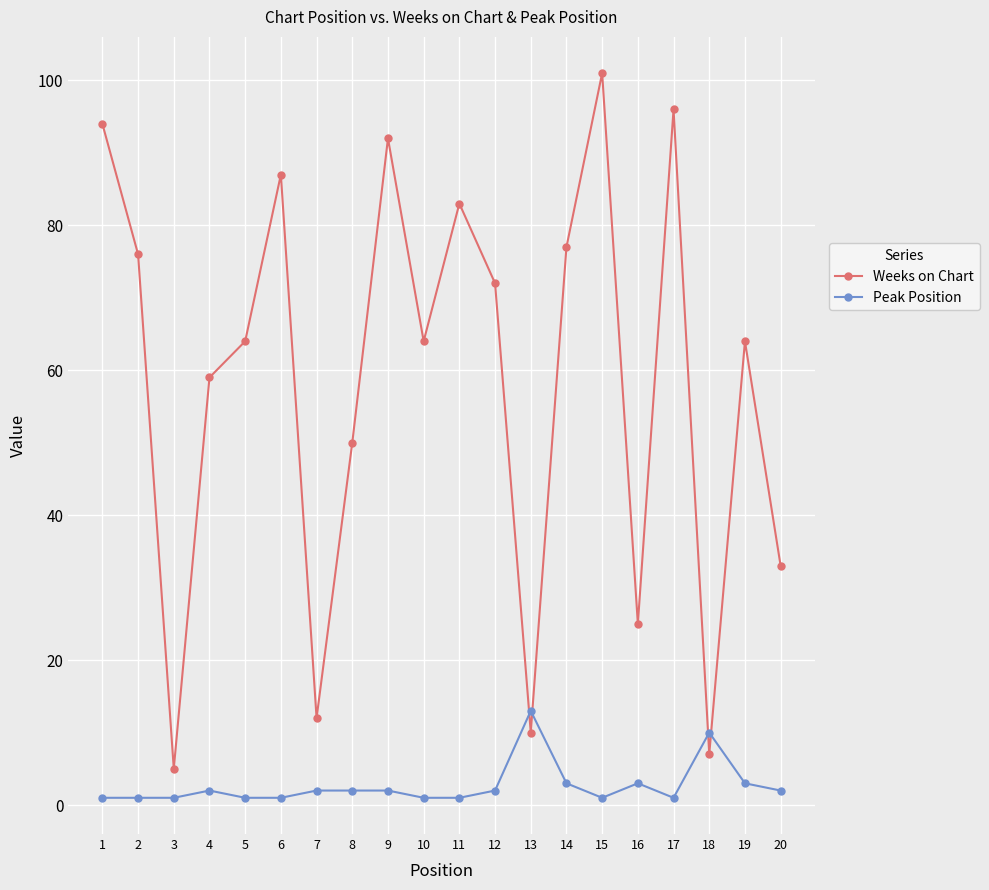

Where is Weeks on Chart nearest to the value 53?

8